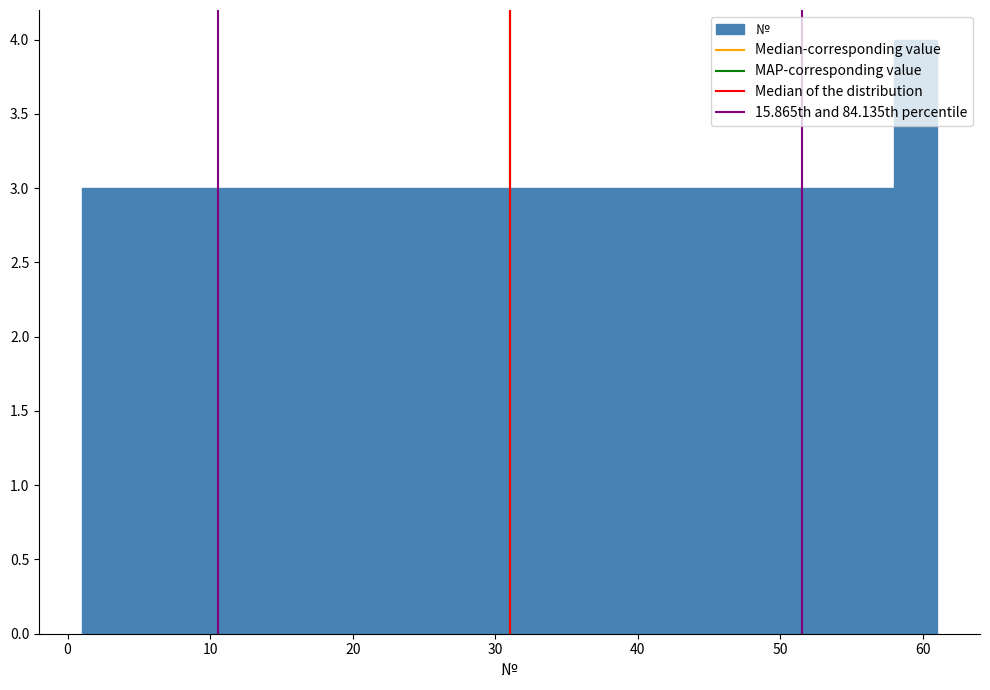

Read against the x-axis, roughly where is the centre of the tallest bar?

60